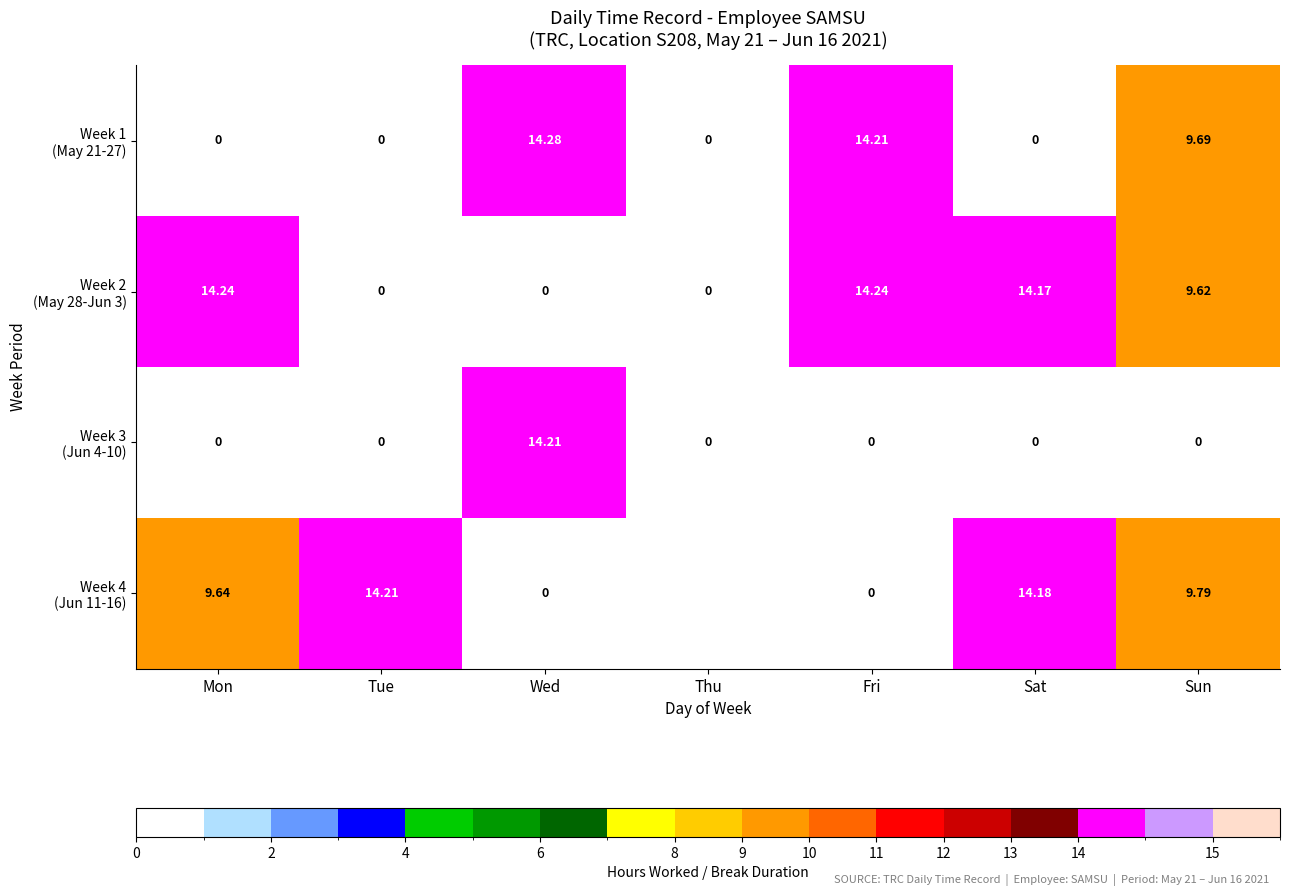

At how many categories does at least one series exceed 2?

6